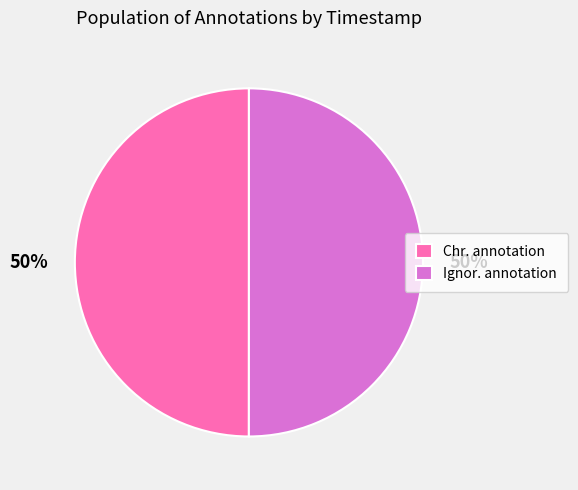

Combined, do Ignor. annotation and Chr. annotation account for over 50%?

Yes